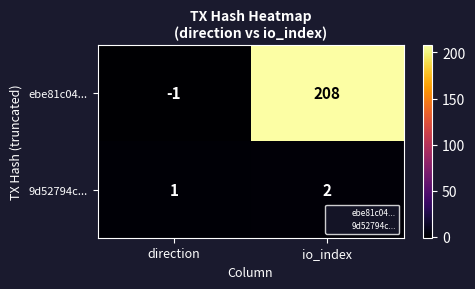

At which category is the sum across all series the highest?

io_index